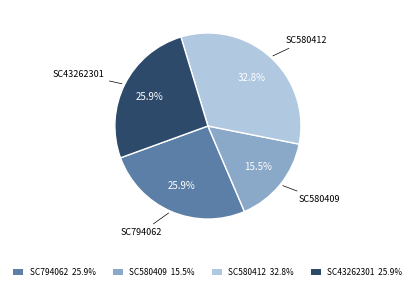

To the nearest percent, what portion does SC794062 represent?

26%